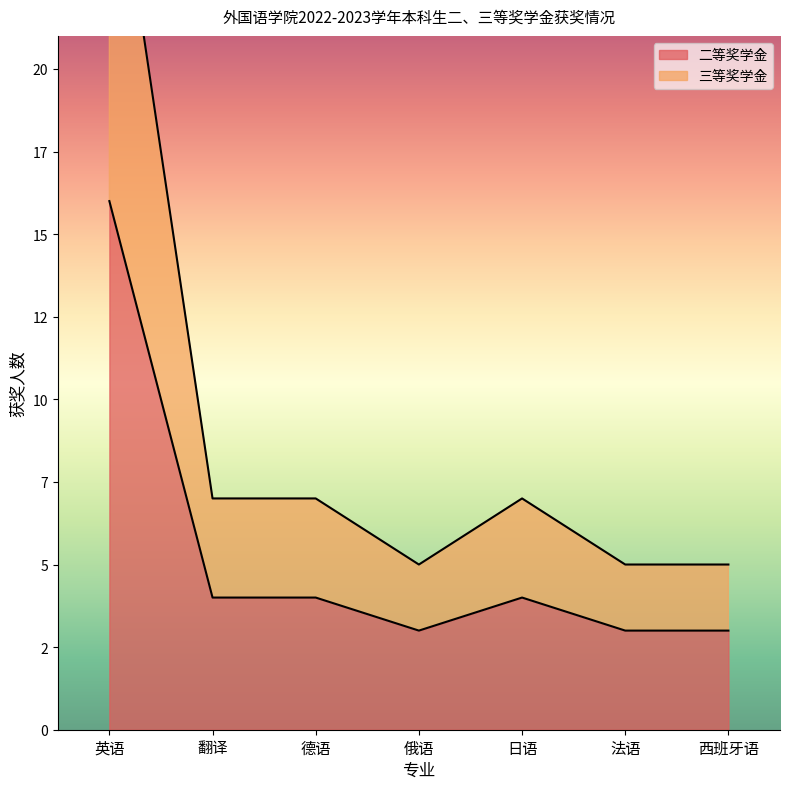

What is the difference between the highest and lowest values at 法语?

2